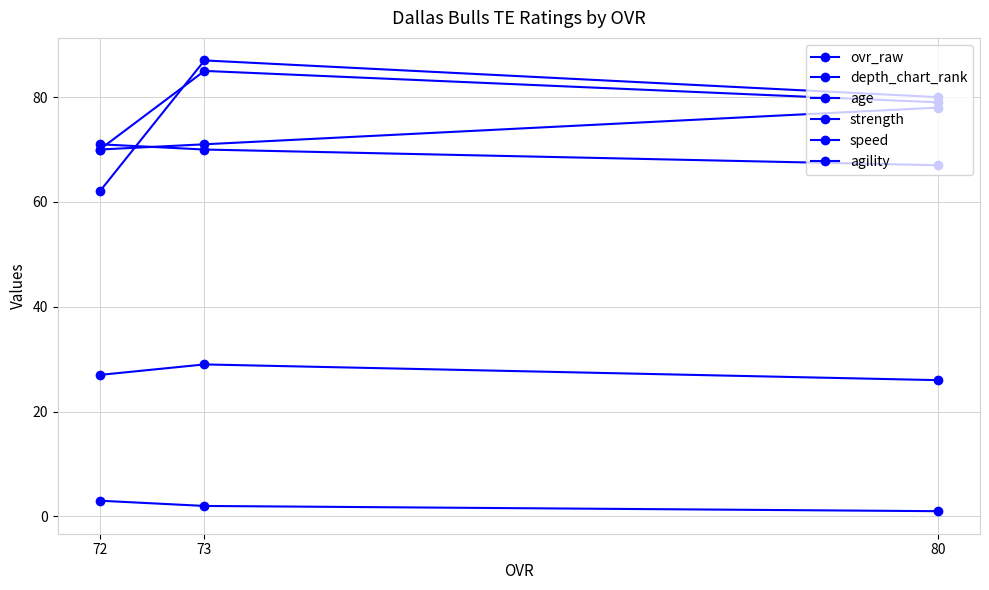

How many values in the age series are below 27?

1